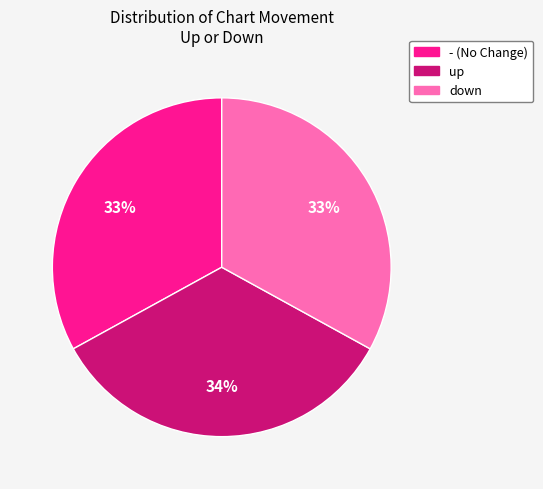

Do - and down together represent more than half of the pie?

Yes